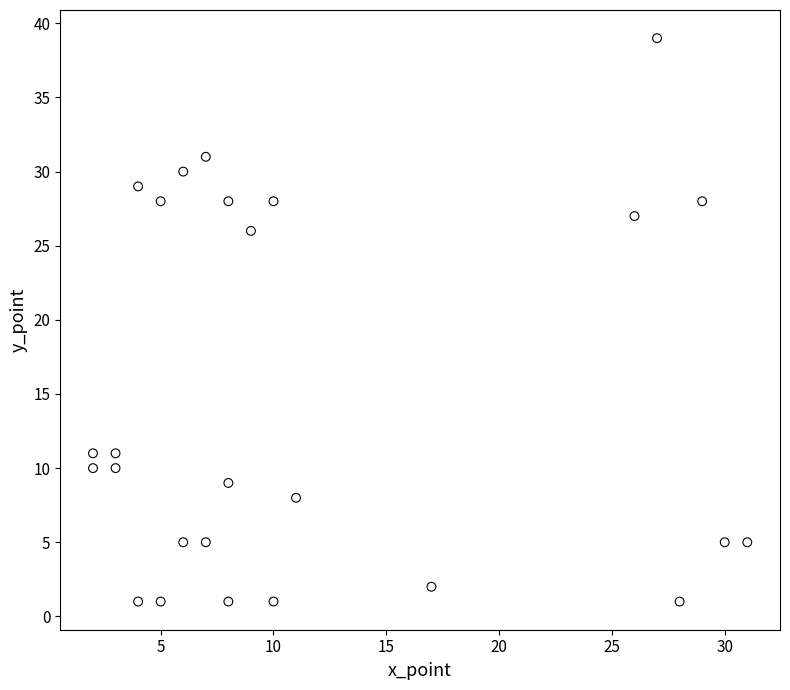

What Y value in the scatter plot is closest to 20?

26